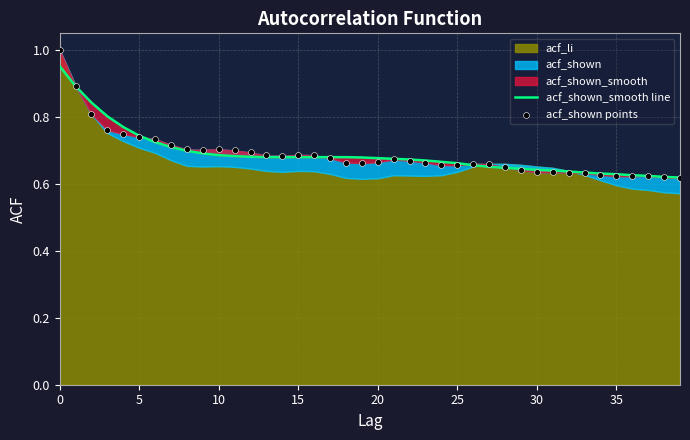

Which series reaches the maximum Y coordinate?

acf_shown points